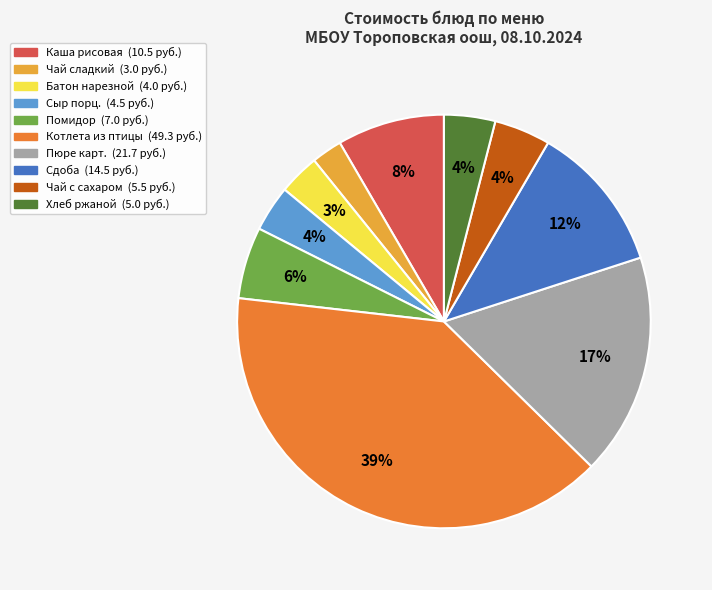

To the nearest percent, what is the average slice percentage?

10%